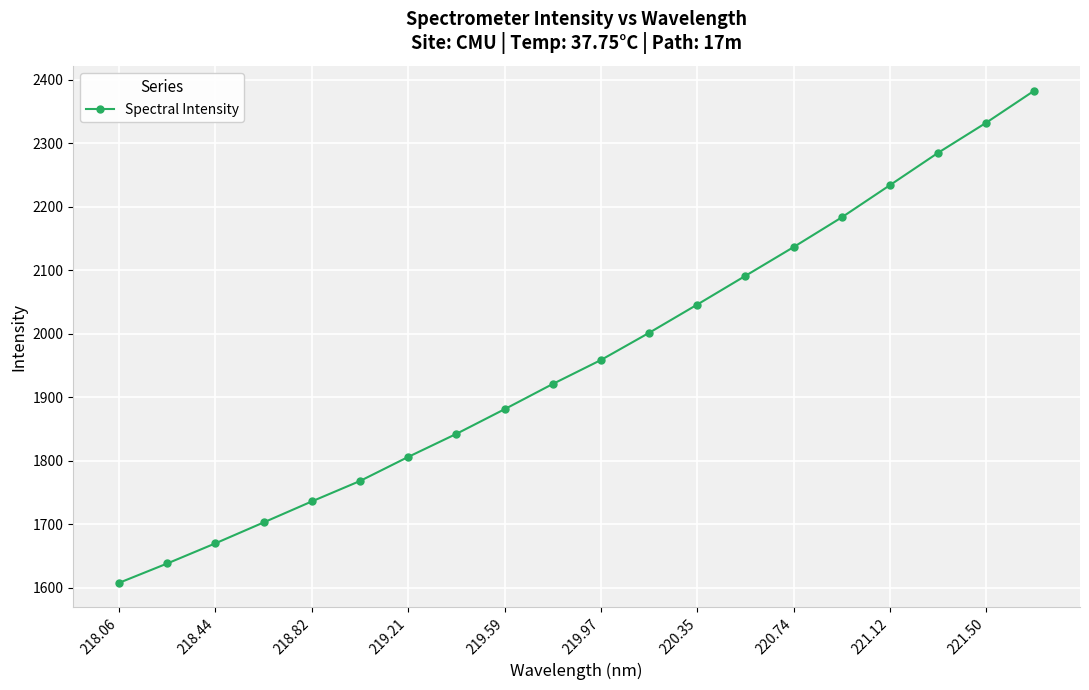

Count the number of categories in the chart.

20